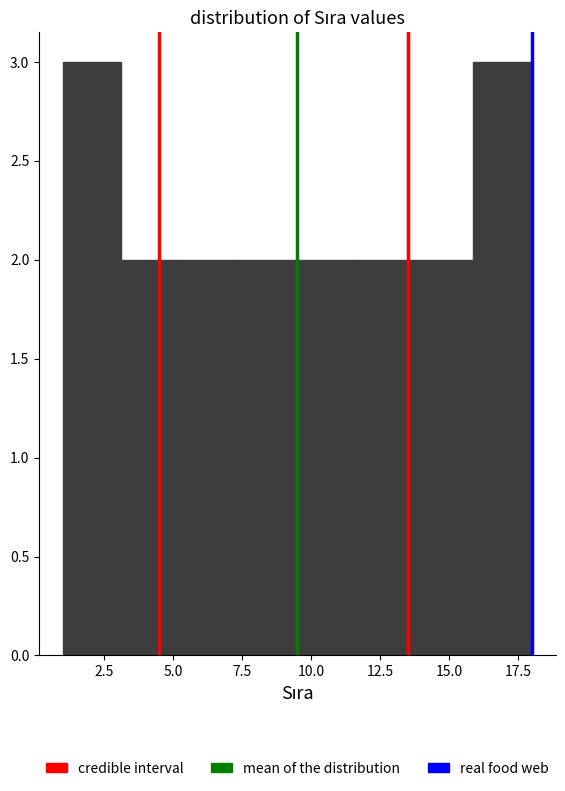

Reading left to right, transcribe this chart: for each bar, give the range it covers on the x-axis and its height. Neither the bar edges nor the heights are printed on the chart, so give them approximately, as read against the axes.

1.0 to 3.0: 3
3.0 to 5.5: 2
5.5 to 7.5: 2
7.5 to 9.5: 2
9.5 to 11.5: 2
11.5 to 14.0: 2
14.0 to 16.0: 2
16.0 to 18.0: 3